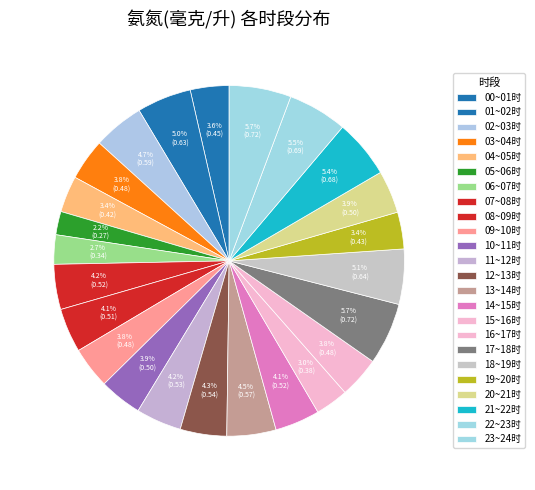

How much of the chart is everything except 04~05时?

96.6%